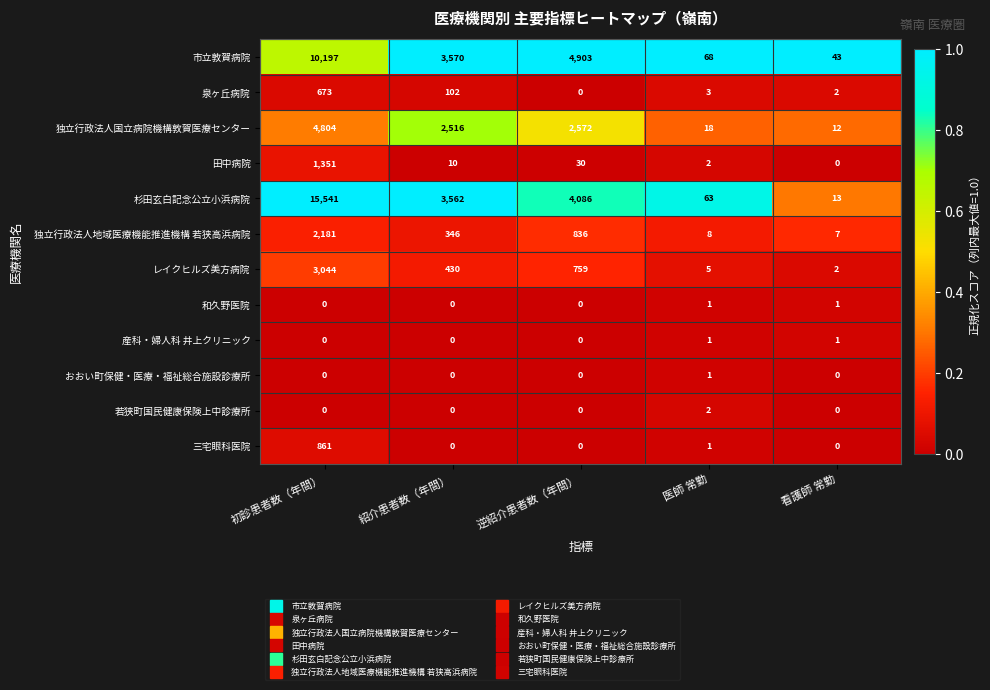

Is it true that 独立行政法人地域医療機能推進機構 若狭高浜病院 equals 1381 at 初診患者数（年間）?

False